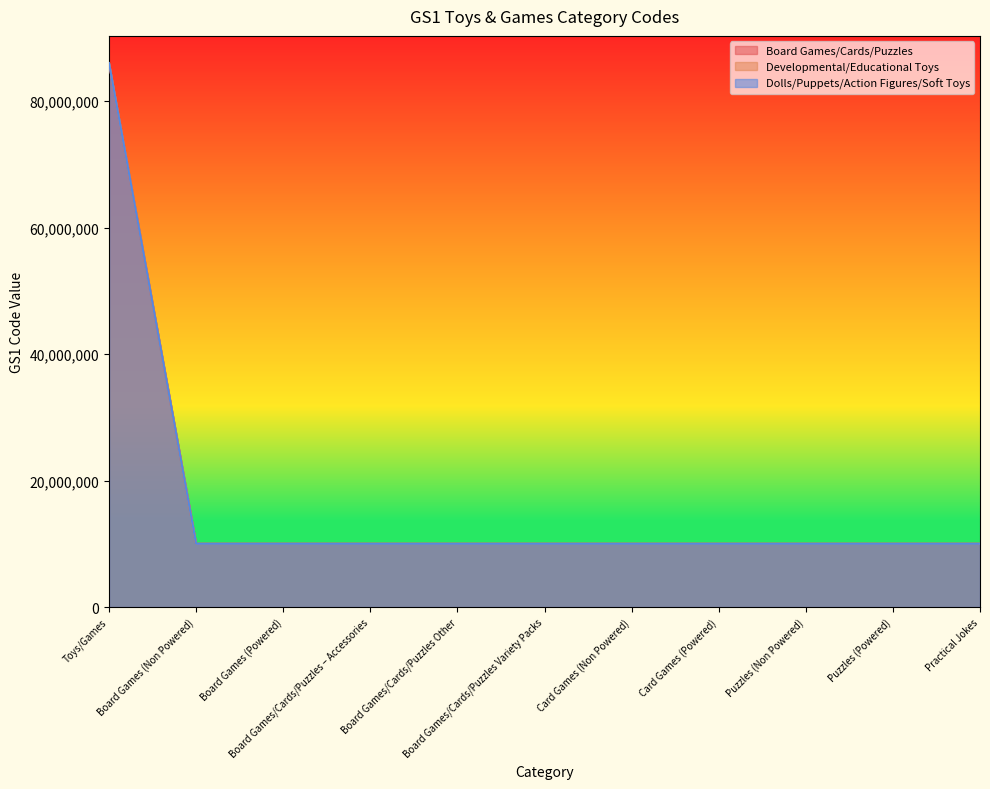

What is the label of the 4th point from the left?

Board Games/Cards/Puzzles – Accessories